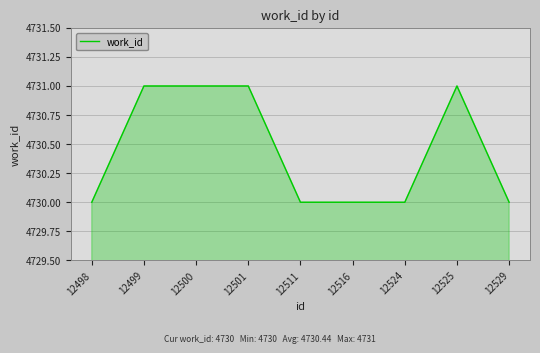

Approximately how many times larger is the value at 12499 compared to 12500?

1.0